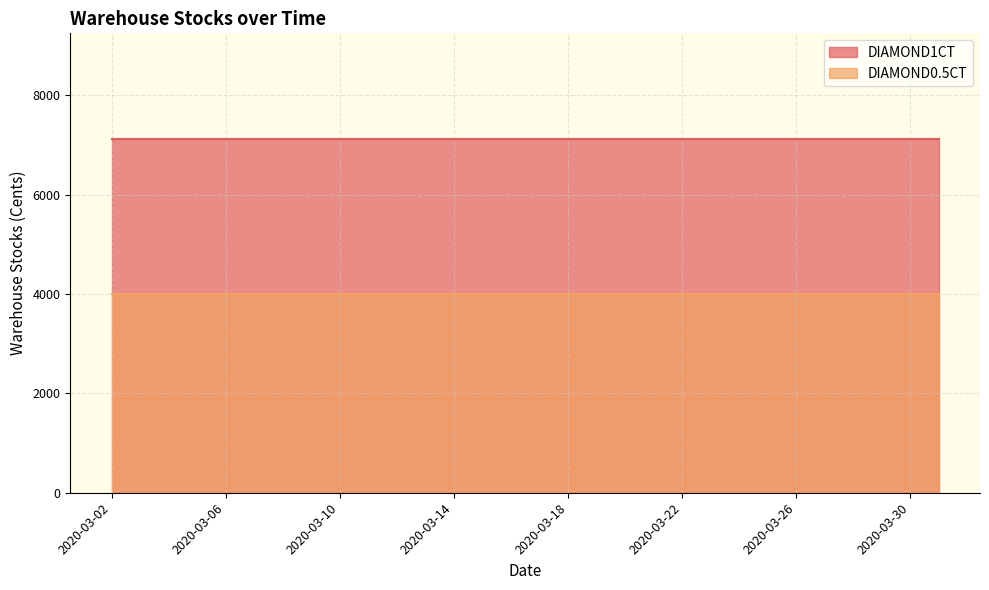

What is the average value of the DIAMOND1CT series?

7111